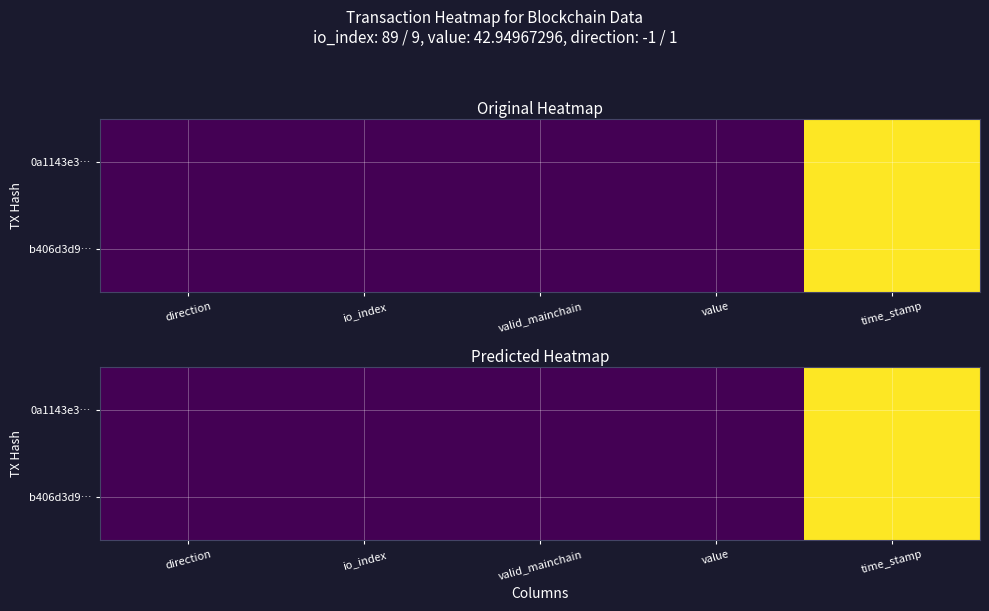

Which category has the highest value across all series?

time_stamp